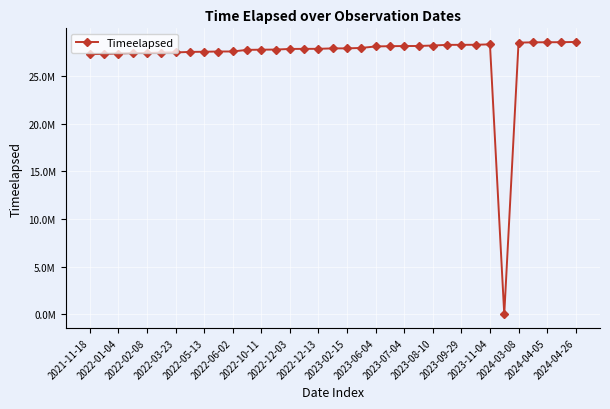

How many points are lower than both their immediate neighbors (excluding endpoints)?

1